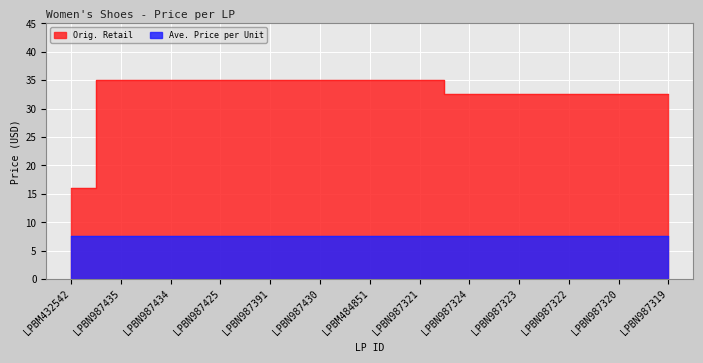

Does the chart display data point markers on the line(s)?

No